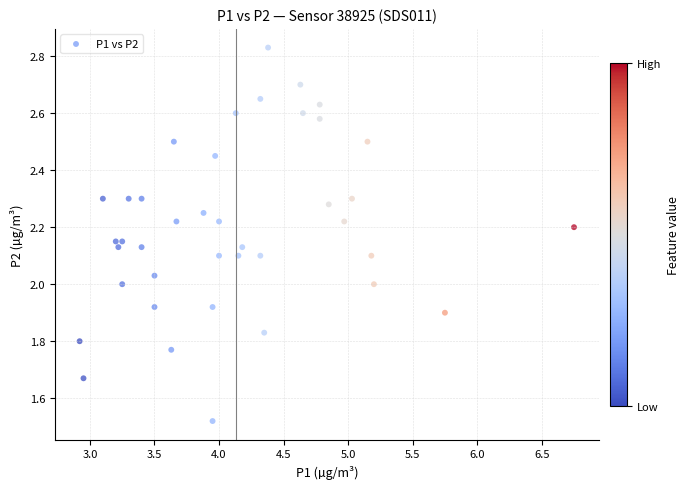

What is the range of X values (max minus min)?

3.8